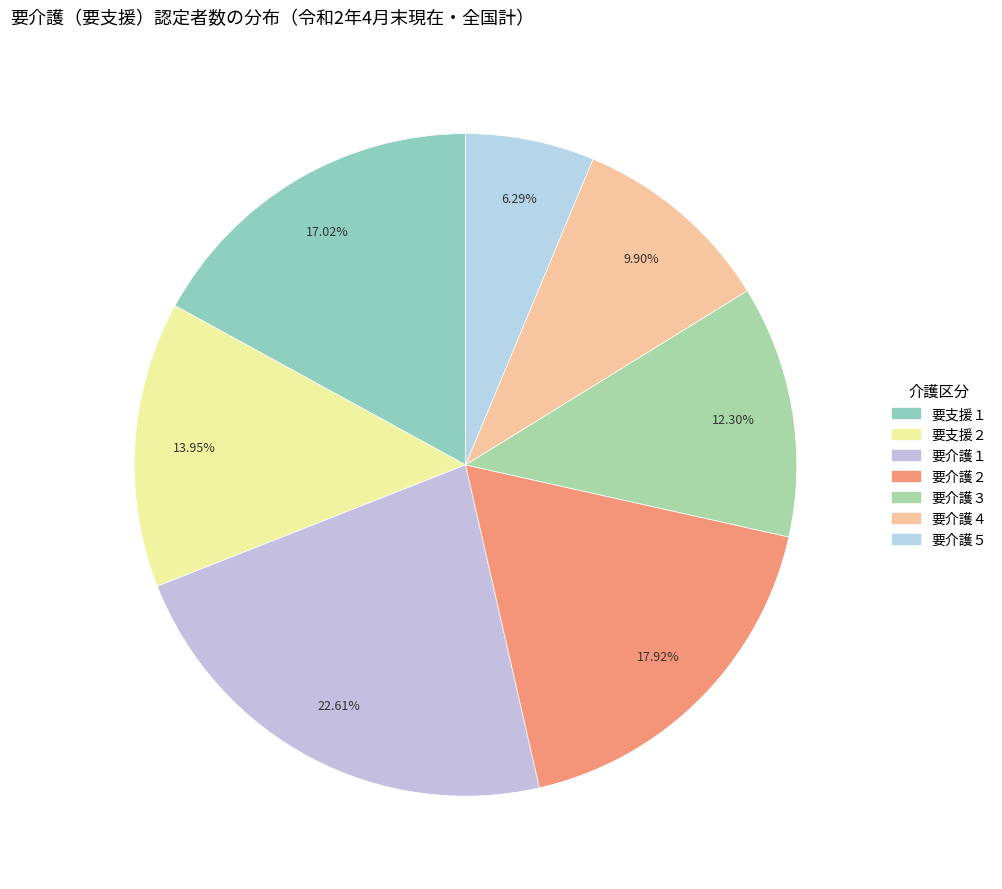

Which category has the smallest portion of the pie?

要介護５